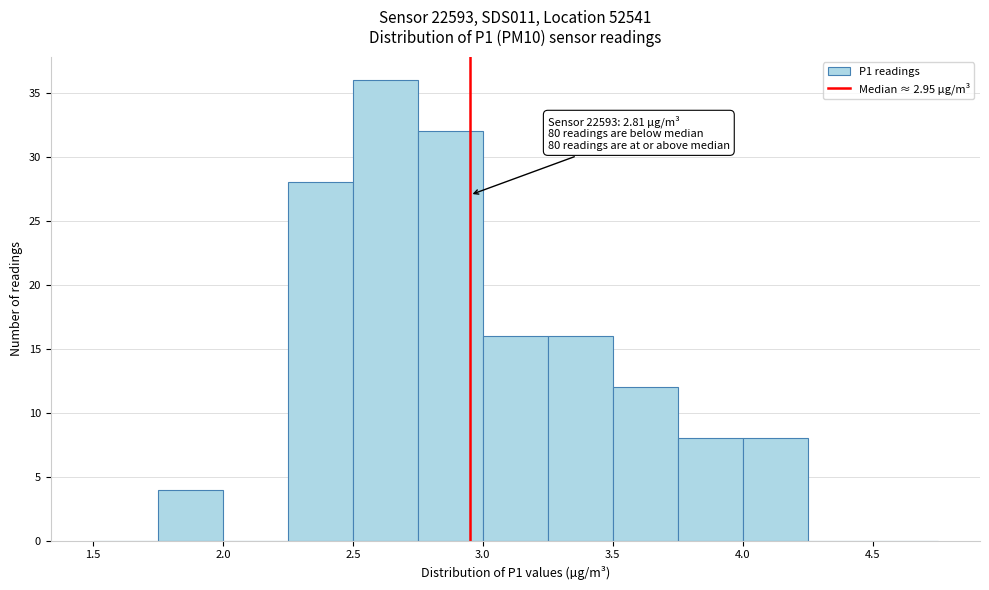

Over which range of the x-axis is the bar tallest?

2.50 to 2.75